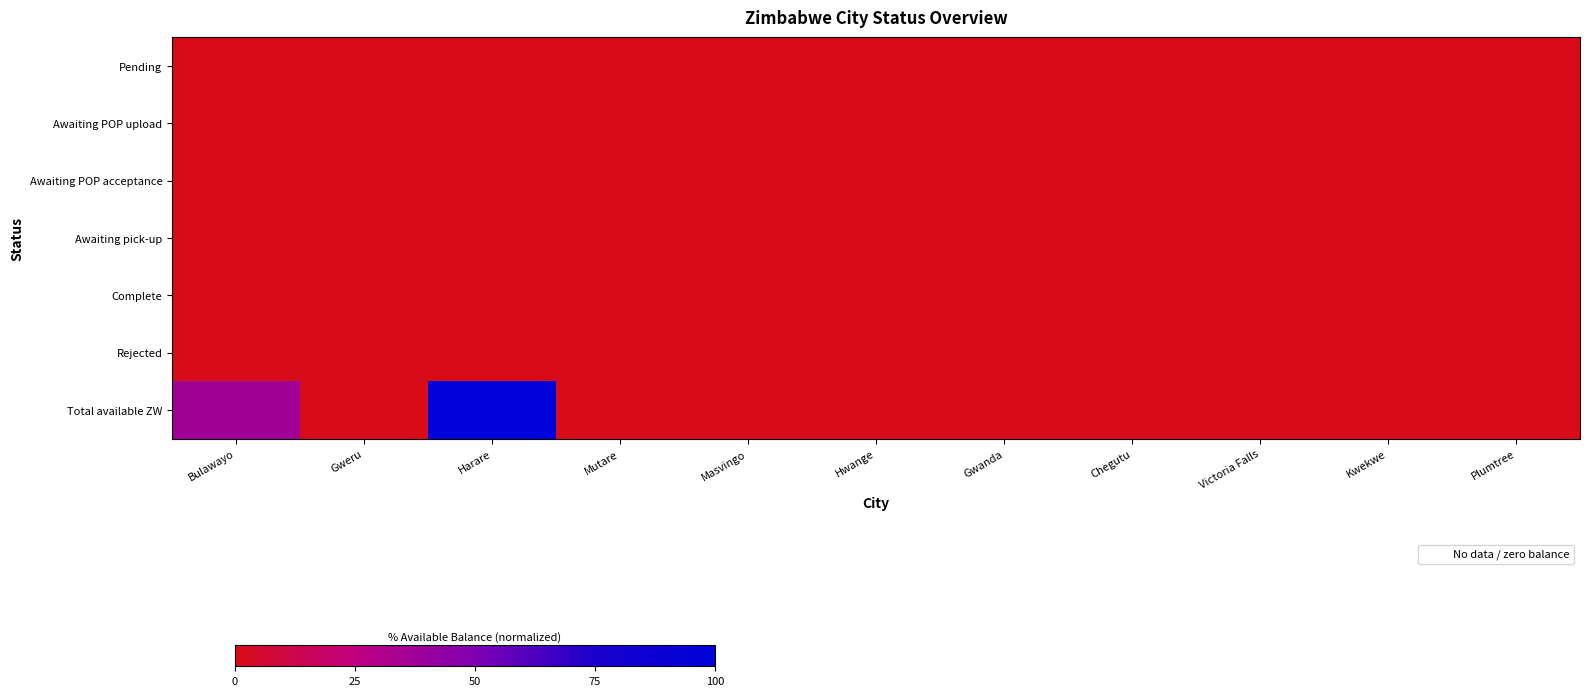

Which has a higher value, Kwekwe or Masvingo?

Kwekwe